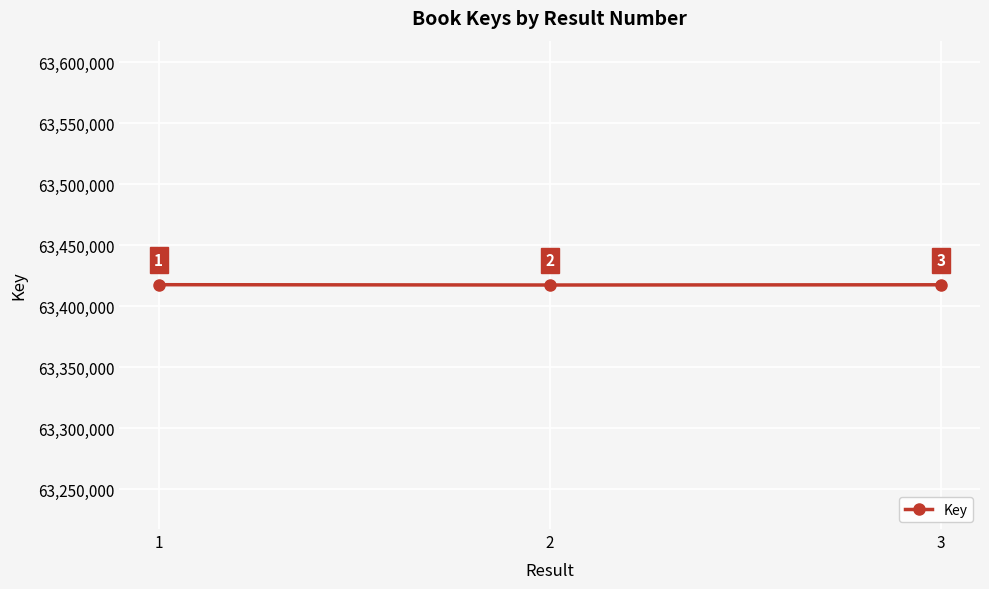

How many values are below 63417451?

1